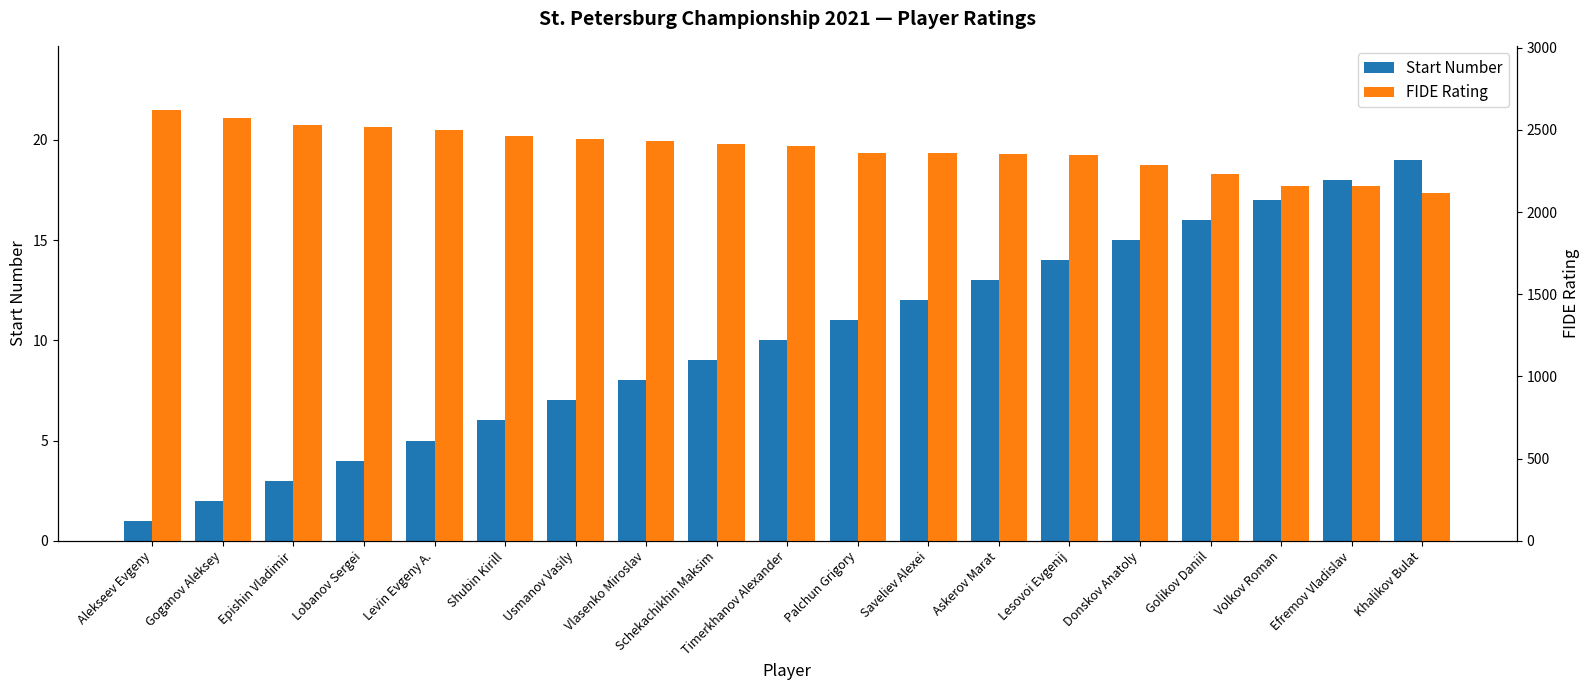

At how many categories does at least one series exceed 63?

19